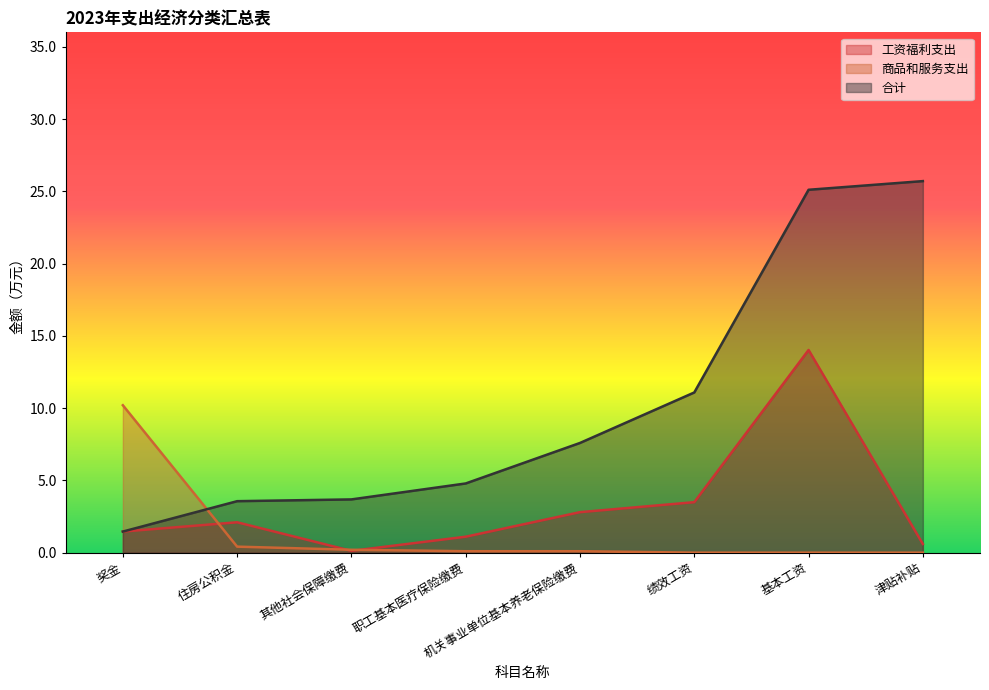

Reading left to right, what are all the values shown in this chart?

工资福利支出: 奖金=1.5	住房公积金=2.1	其他社会保障缴费=0.1	职工基本医疗保险缴费=1.1	机关事业单位基本养老保险缴费=2.8	绩效工资=3.5	基本工资=14.0	津贴补贴=0.6
商品和服务支出: 奖金=10.2	住房公积金=0.4	其他社会保障缴费=0.2	职工基本医疗保险缴费=0.1	机关事业单位基本养老保险缴费=0.1	绩效工资=0.0	基本工资=0.0	津贴补贴=0.0
合计: 奖金=1.5	住房公积金=3.6	其他社会保障缴费=3.7	职工基本医疗保险缴费=4.8	机关事业单位基本养老保险缴费=7.6	绩效工资=11.1	基本工资=25.1	津贴补贴=25.7